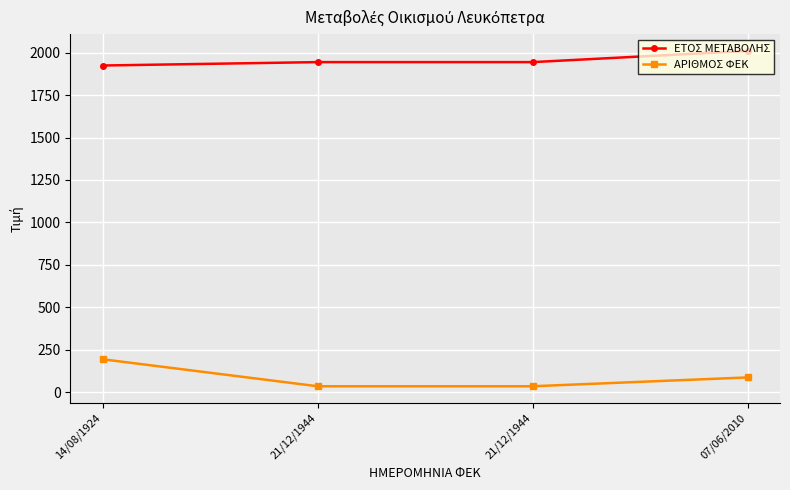

How many lines are shown in the chart?

2